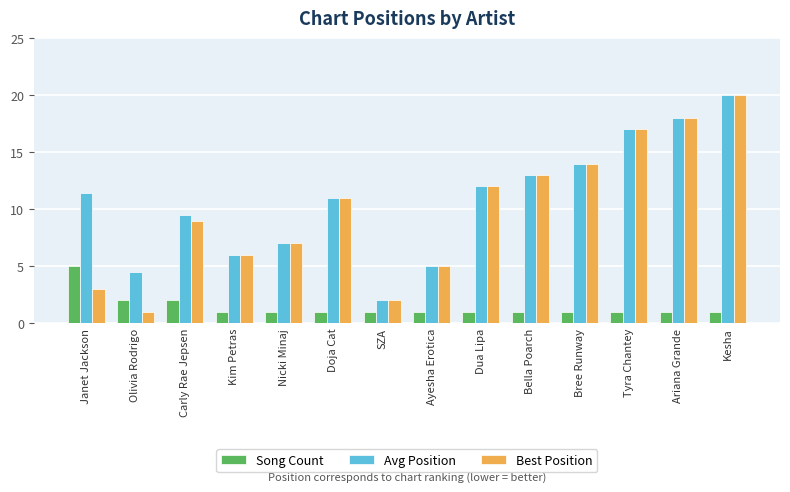

At which label is Avg Position closest to 11?

Doja Cat